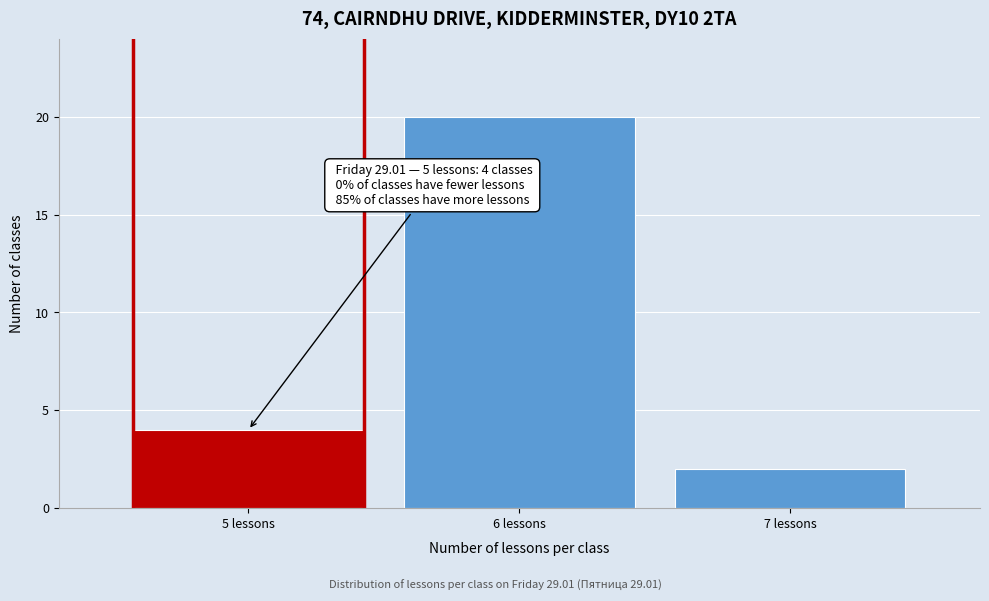

Reading left to right, extract all data points from this chart.

5 lessons=4	6 lessons=20	7 lessons=2